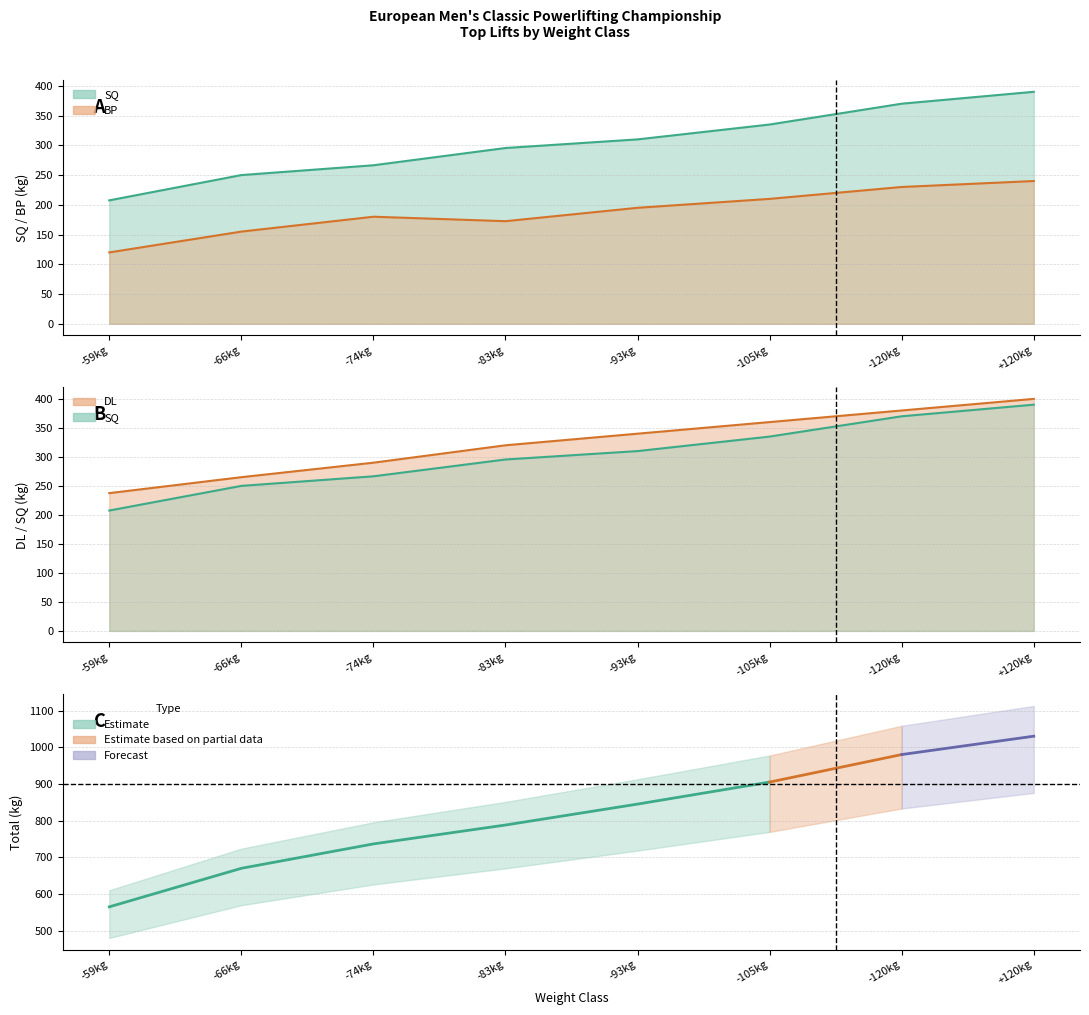

What is the value of the SQ point at the 3rd from the left?

266.5